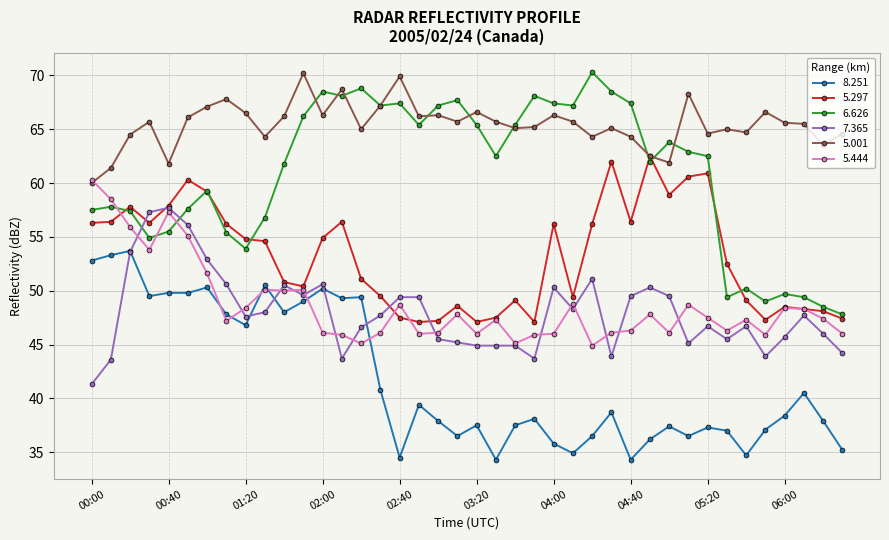

What are all the series names shown in the legend?

8.251, 5.297, 6.626, 7.365, 5.001, 5.444